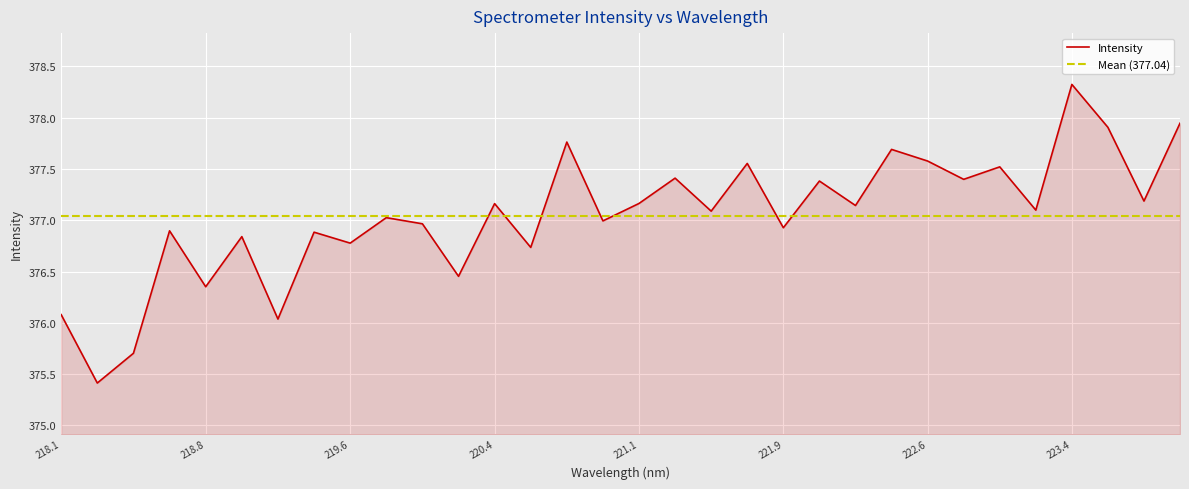

The value at 222.6 is 377.6. True or false?

True